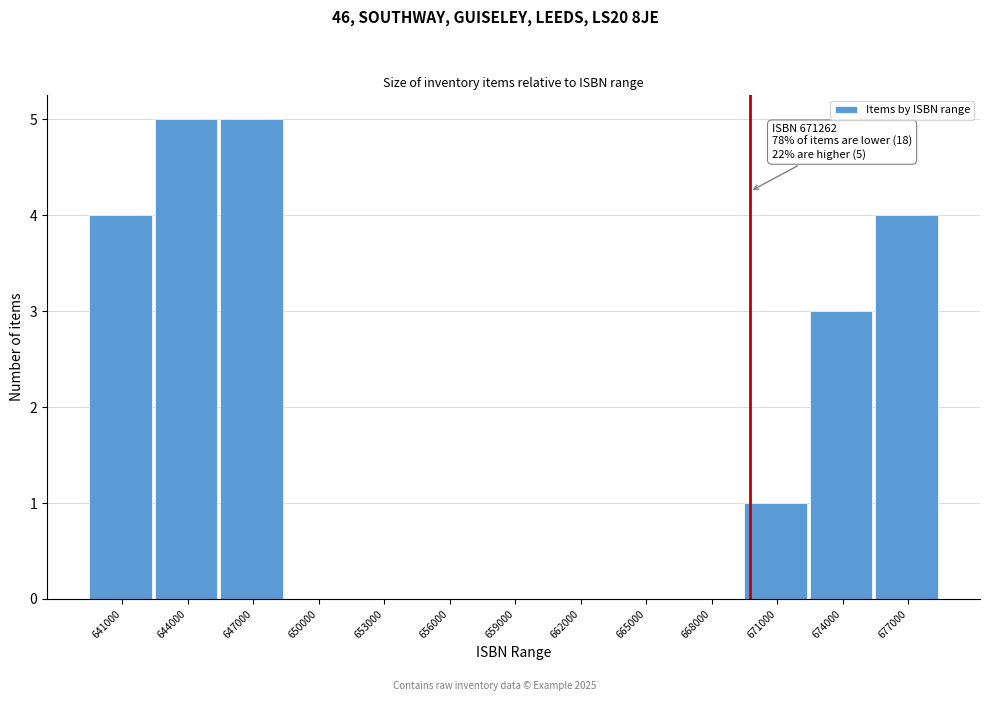

Reading left to right, what are all the values shown in this chart?

641000=4	644000=5	647000=5	650000=0	653000=0	656000=0	659000=0	662000=0	665000=0	668000=0	671000=1	674000=3	677000=4